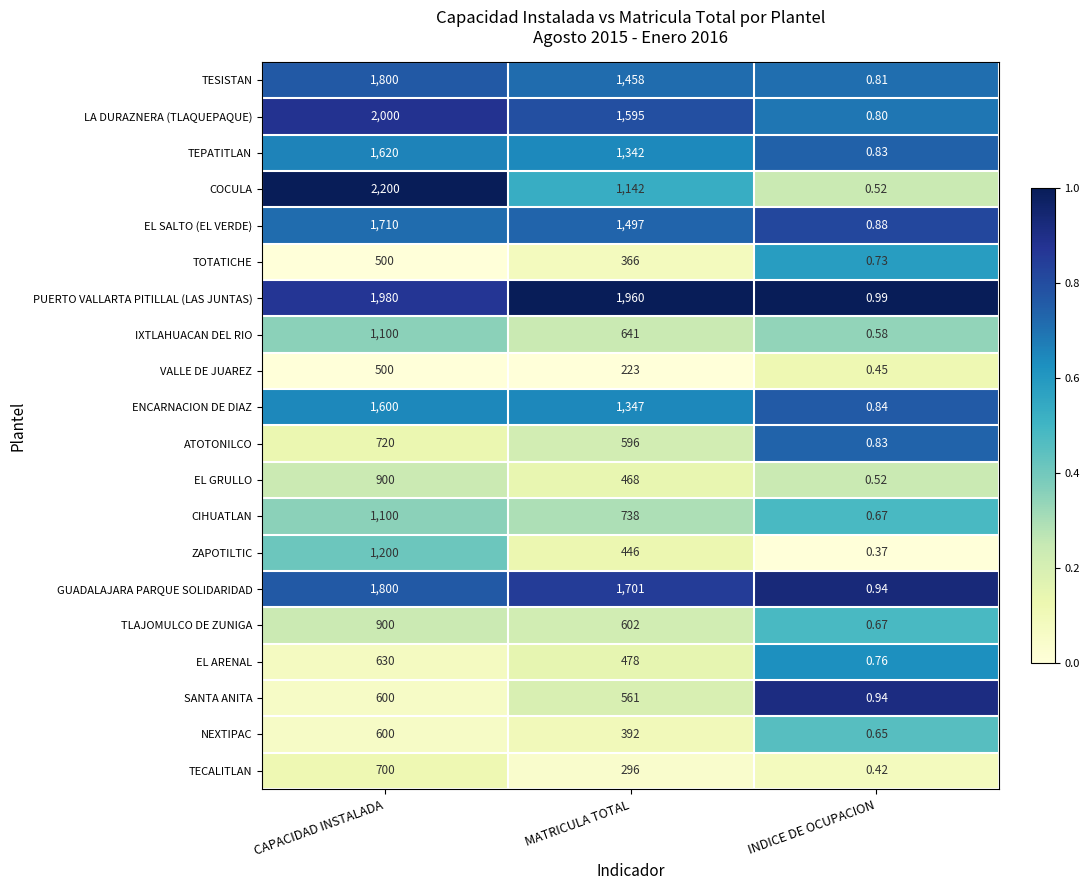

Where does the IXTLAHUACAN DEL RIO series first go above 641?

CAPACIDAD INSTALADA